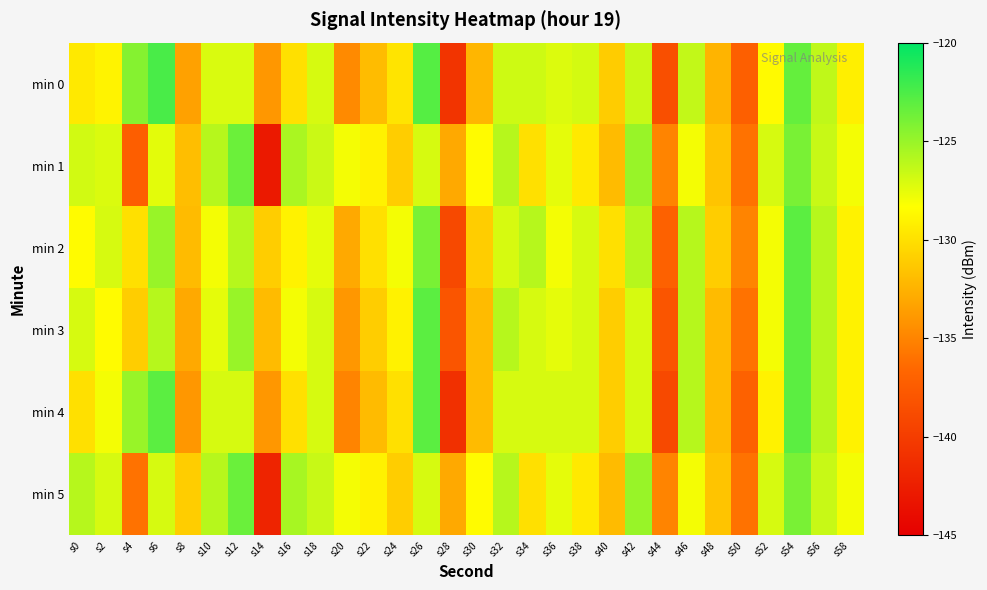

What is the maximum value shown in the chart?

-122.4